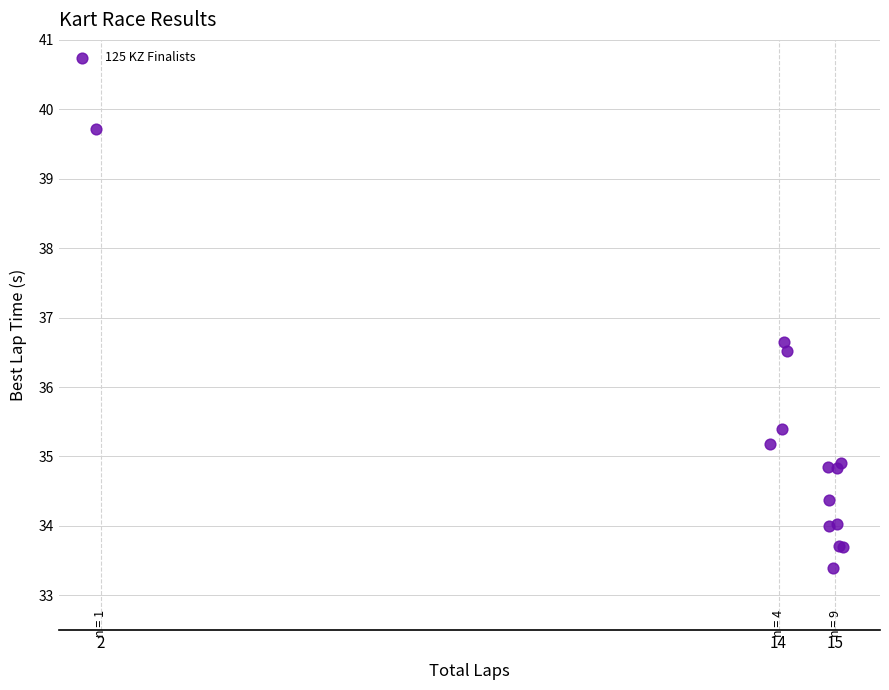

What Y value in the scatter plot is closest to 36?

36.5